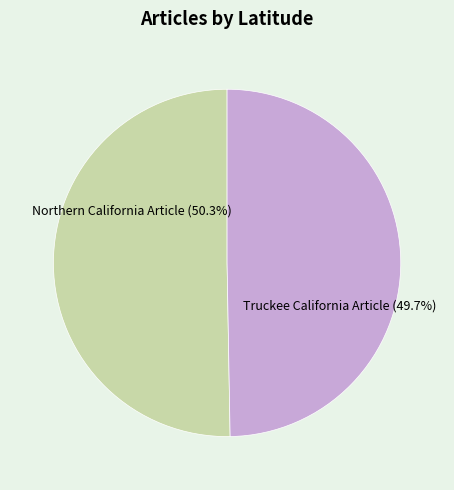

To the nearest percent, what is the difference between the Truckee California Article and Northern California Article slice percentages?

1%